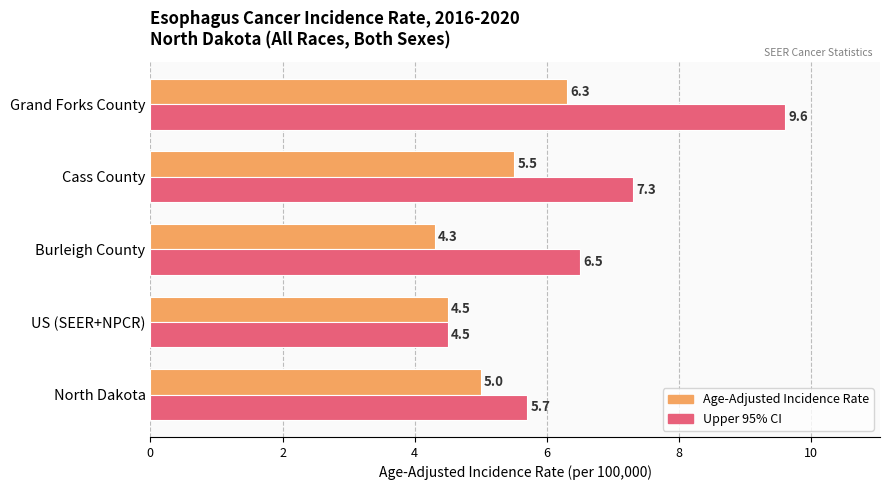

At which category is the sum across all series the highest?

Grand Forks County